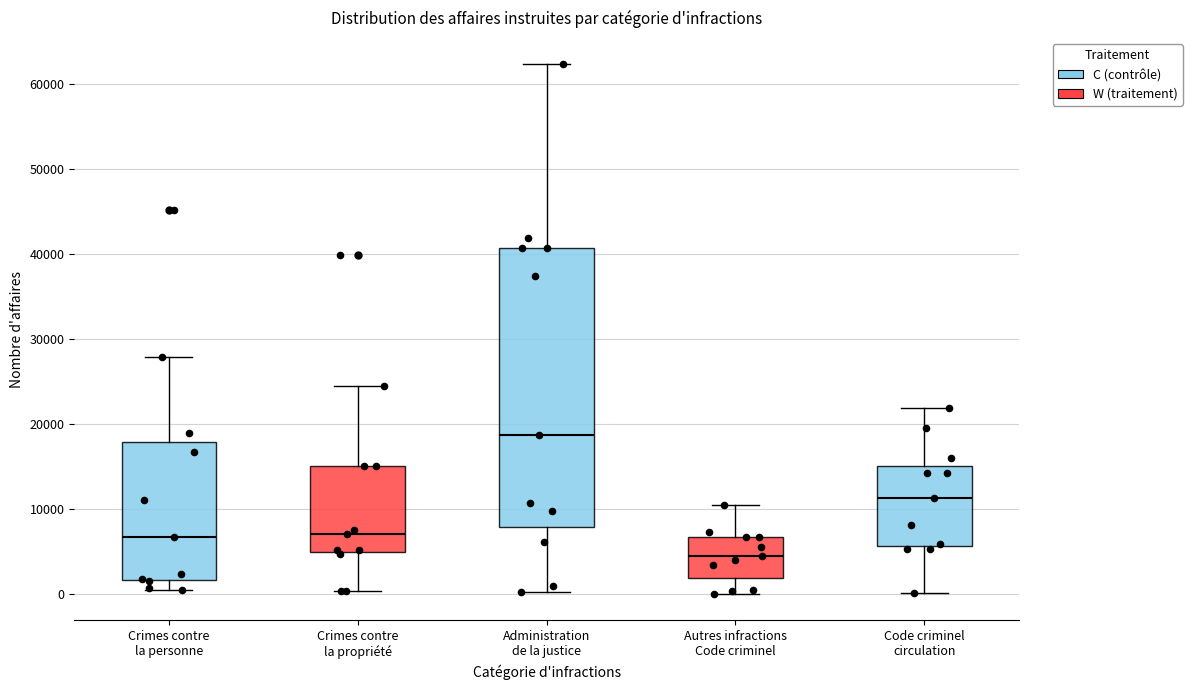

Where does the upper whisker of the box for Crimes contre la propriété end on the y-axis? The values are not printed on the chart, so give them approximately, as read against the axis.

24000